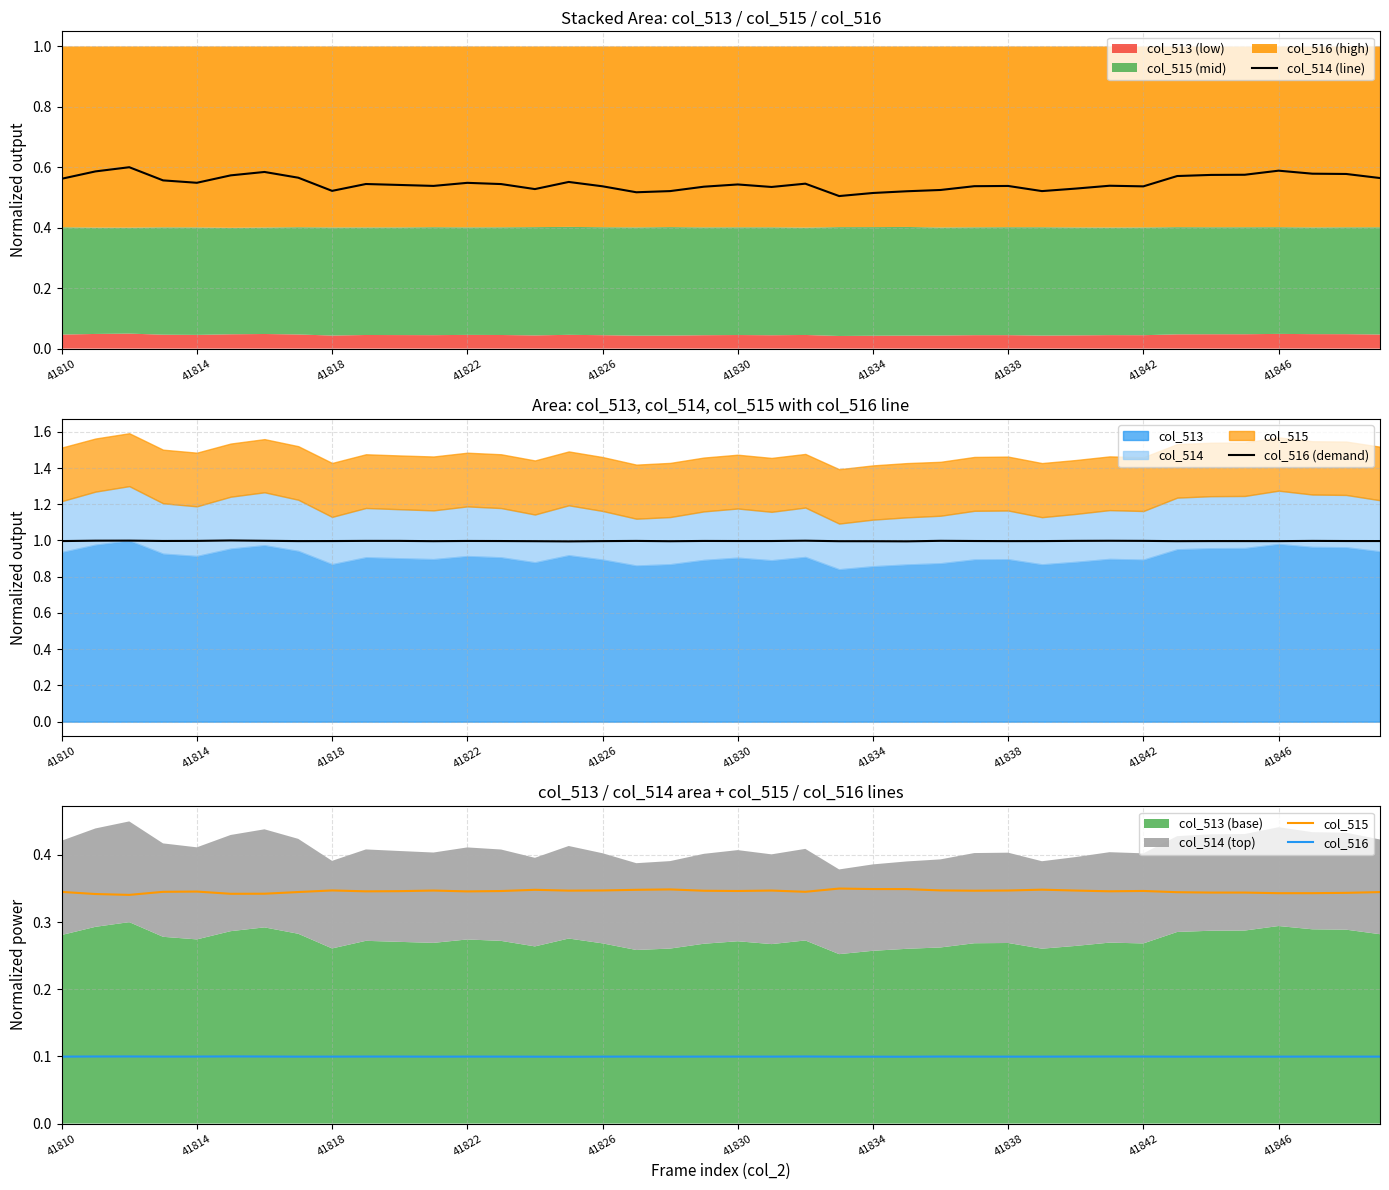

True or false: col_516 (demand) and col_514 (line) intersect in this chart.

False